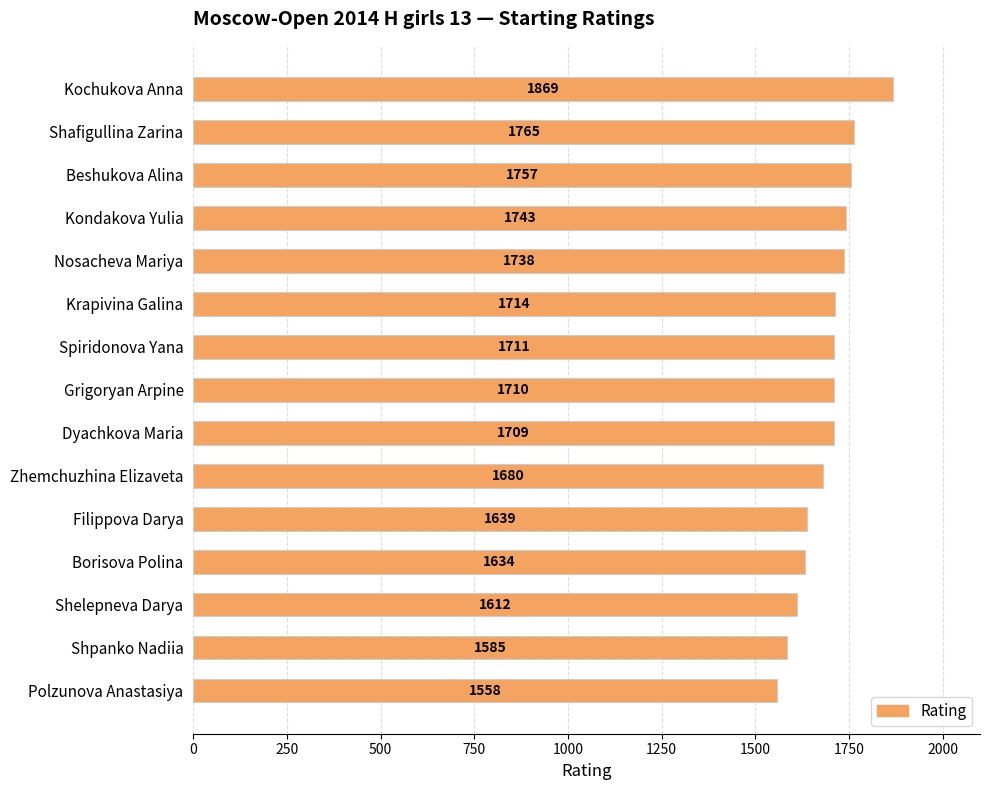

What is the label of the 5th bar from the bottom?

Filippova Darya